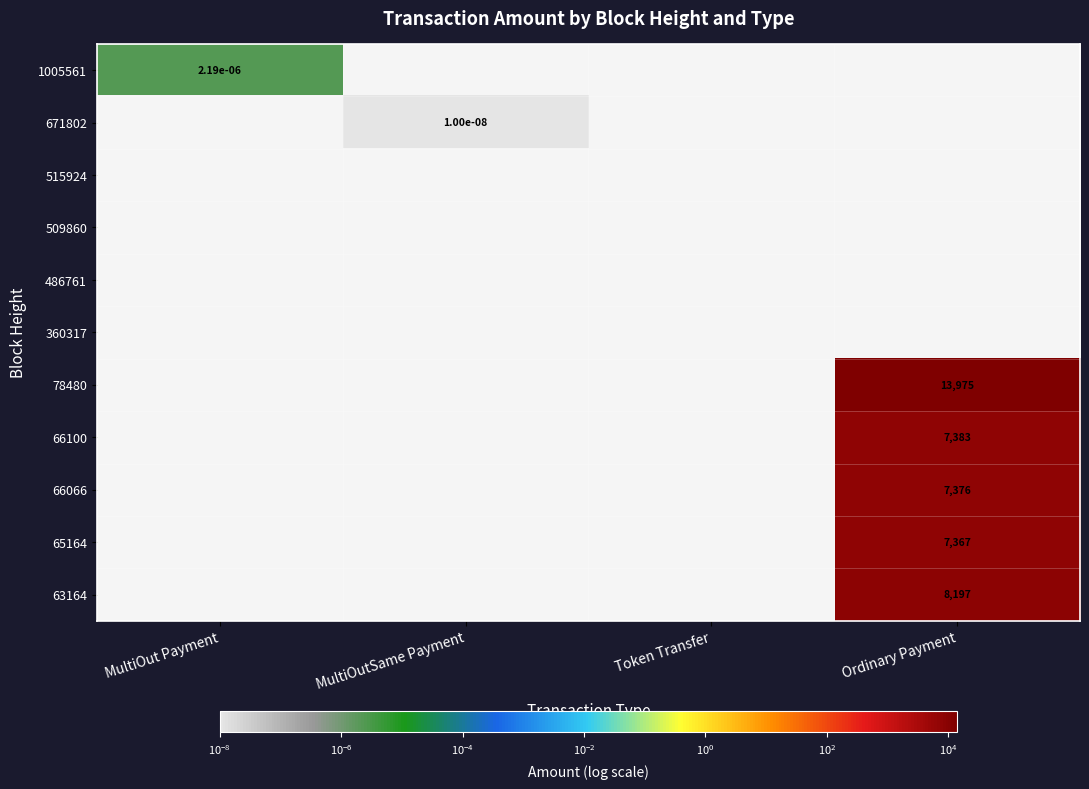

How many data points does each series have?

4